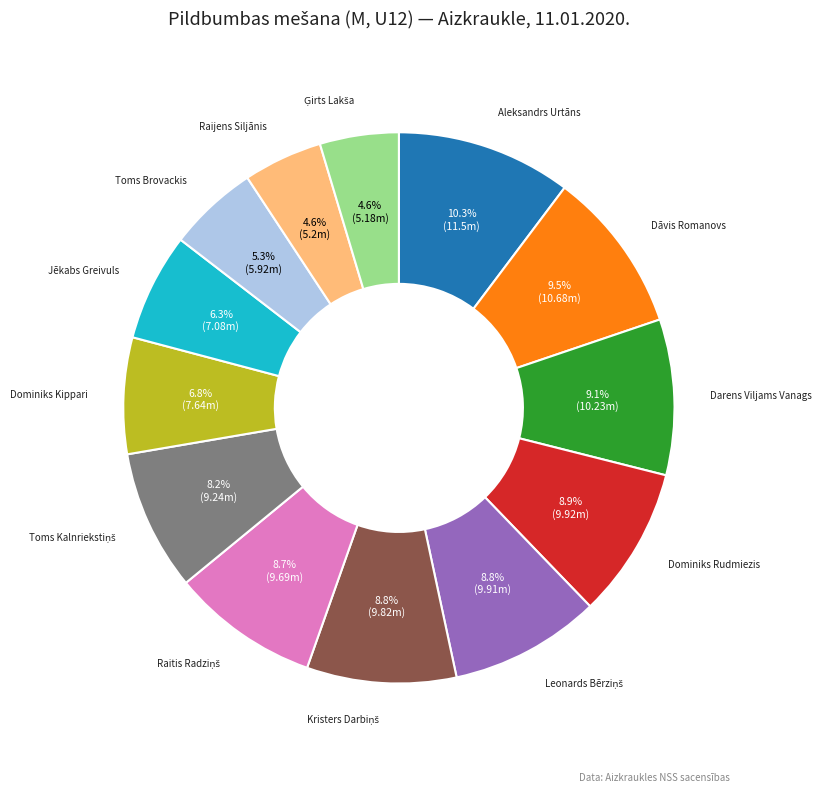

Is there a majority slice in this chart?

No